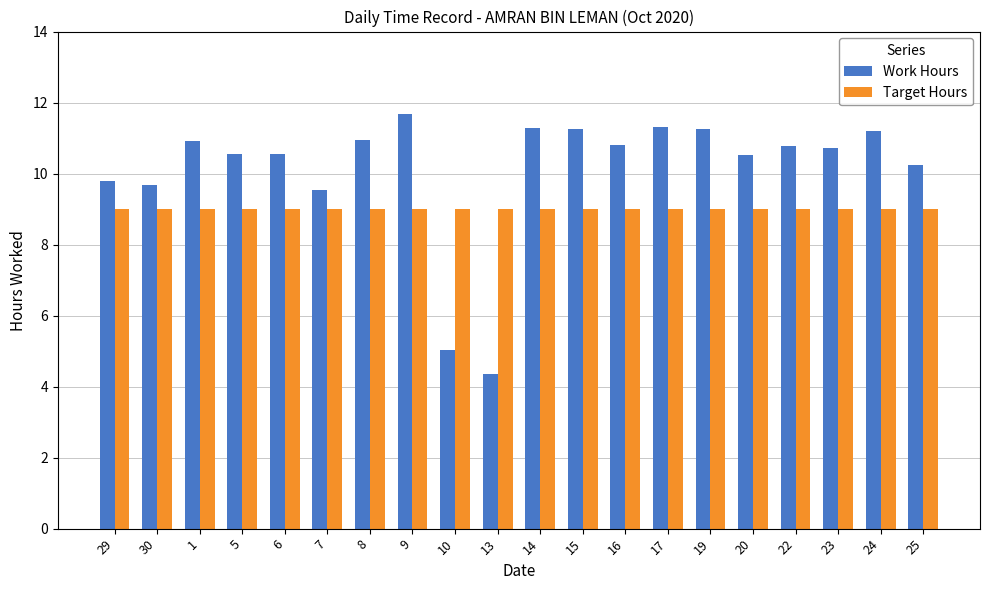

Which category has the lowest value in the Work Hours series?

13